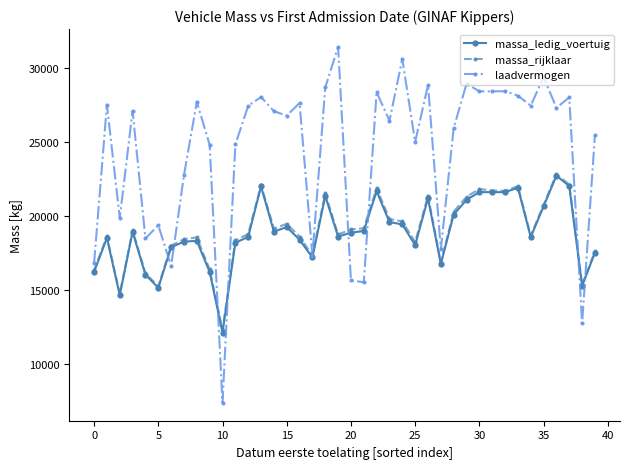

Which series has the largest range (max minus min)?

laadvermogen